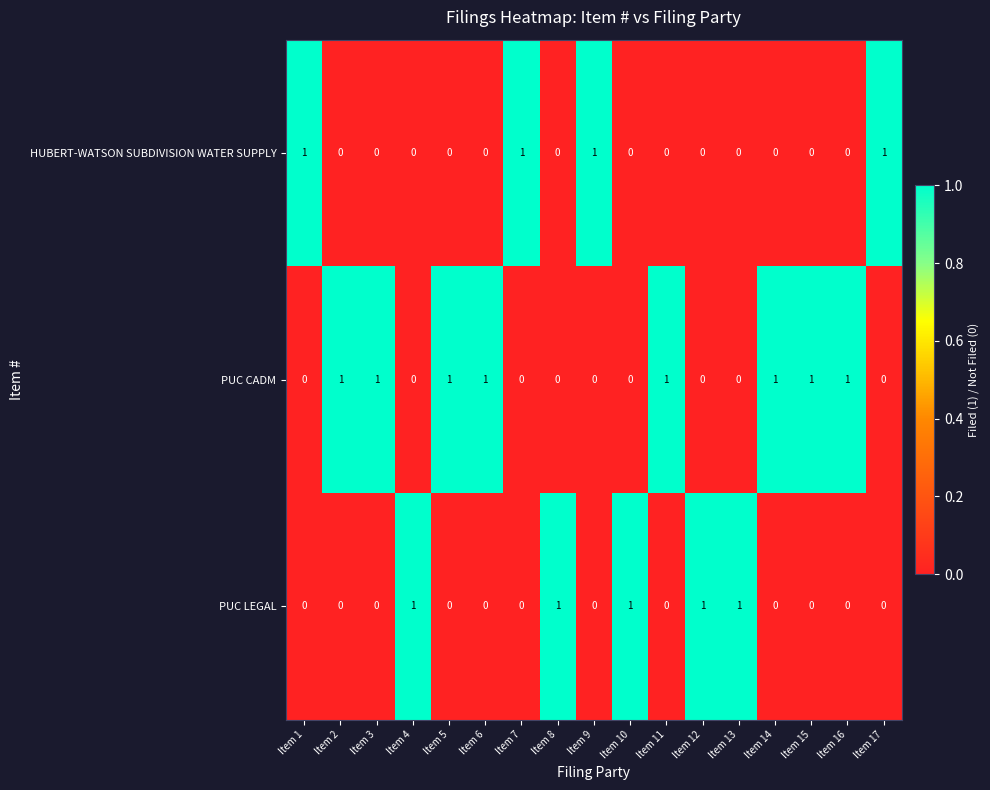

True or false: HUBERT-WATSON SUBDIVISION WATER SUPPLY has a value of 0 at Item 16.

True